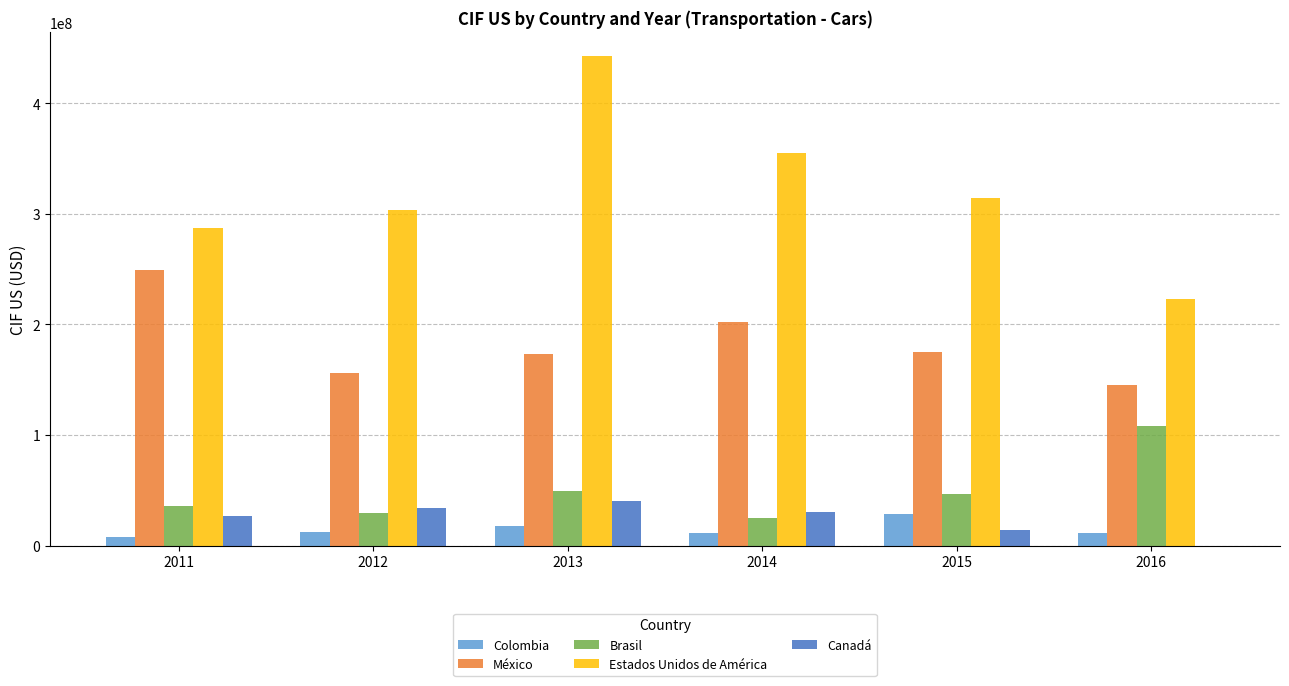

What is the difference between the Estados Unidos de América values at 2016 and 2011?

64468640.0